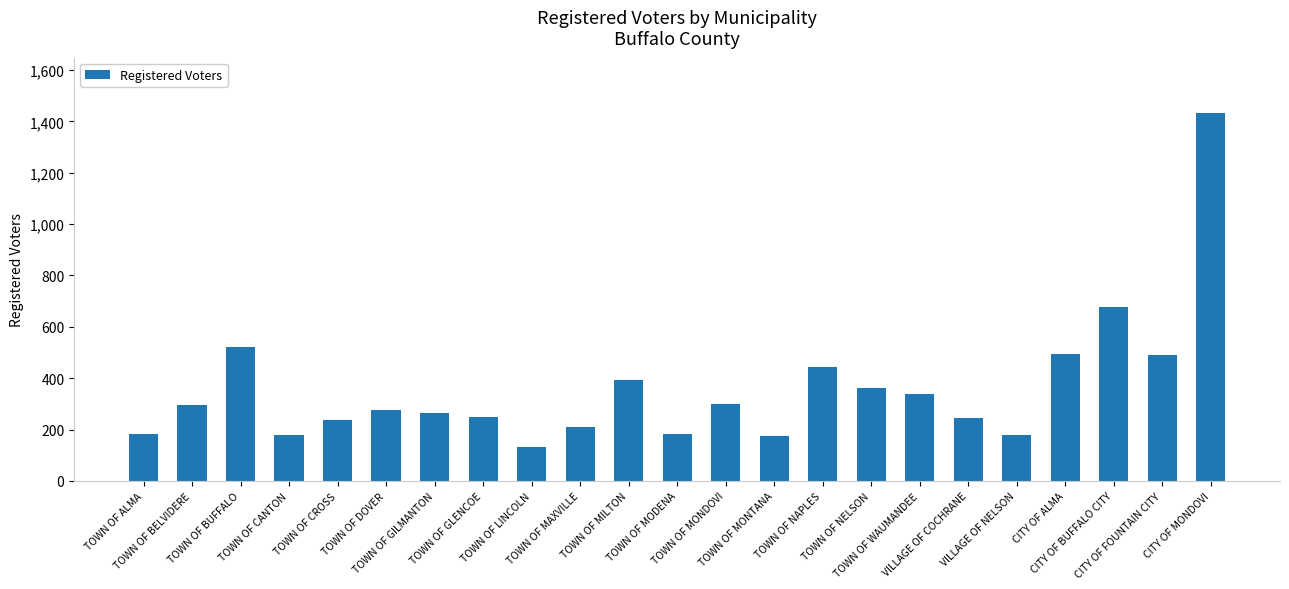

Read the value at TOWN OF NELSON, to the nearest 50.

350